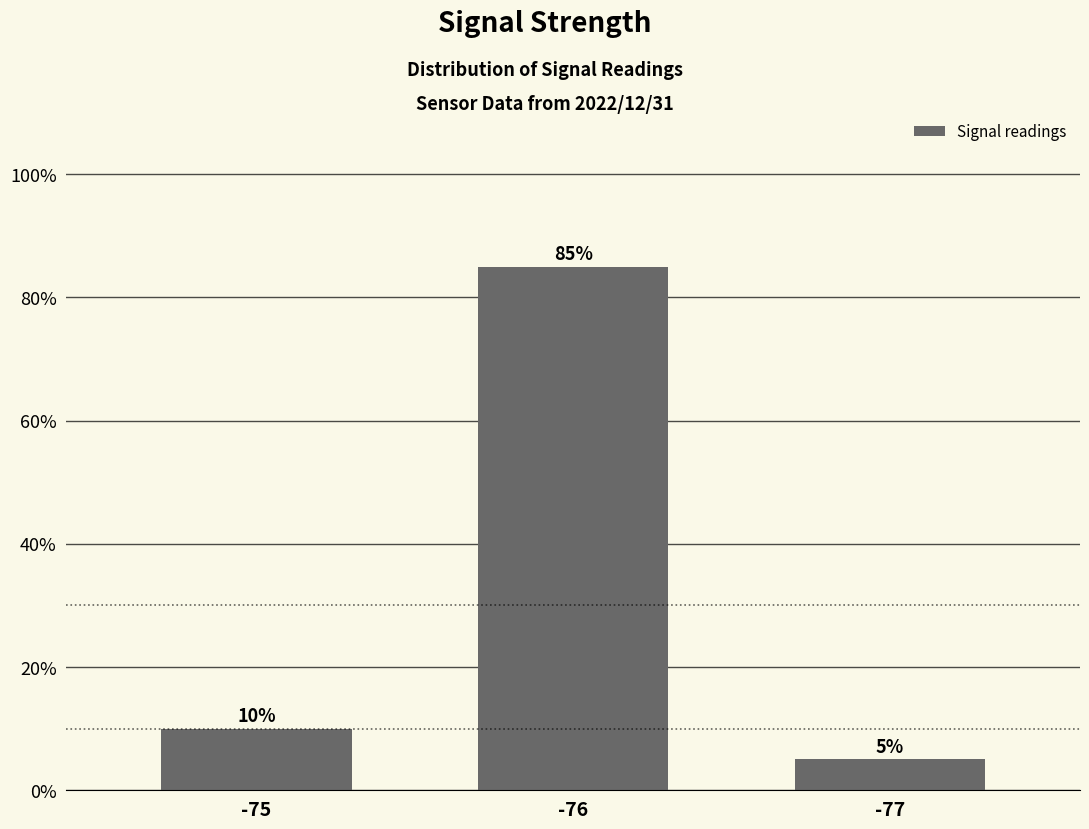

What is the difference between the values at -76 and -75?

75